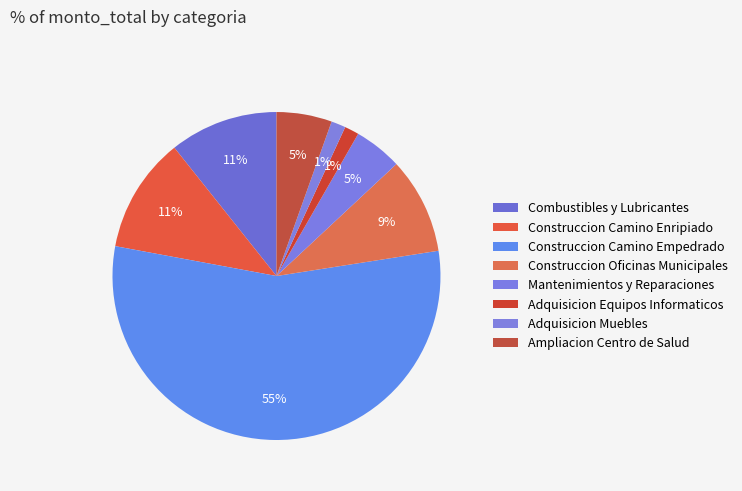

Is there a majority slice in this chart?

Yes